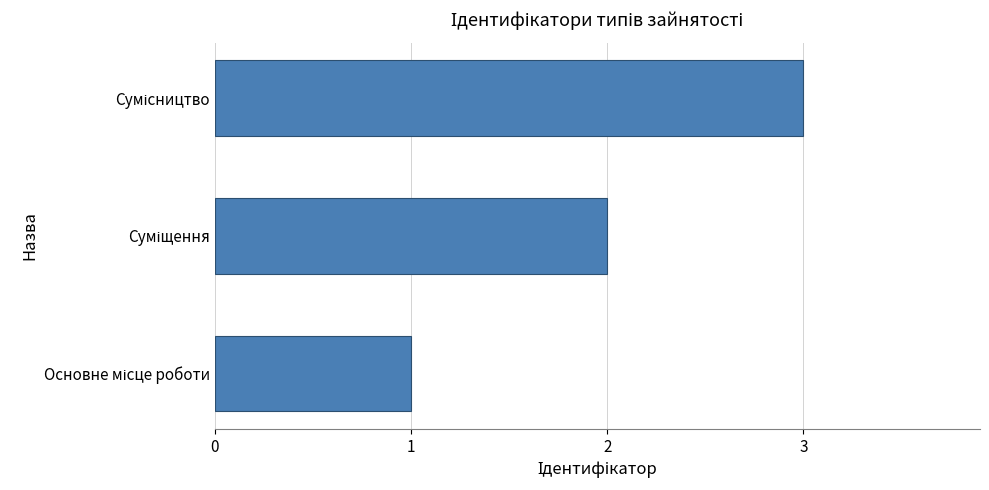

How many bars are there in total?

3